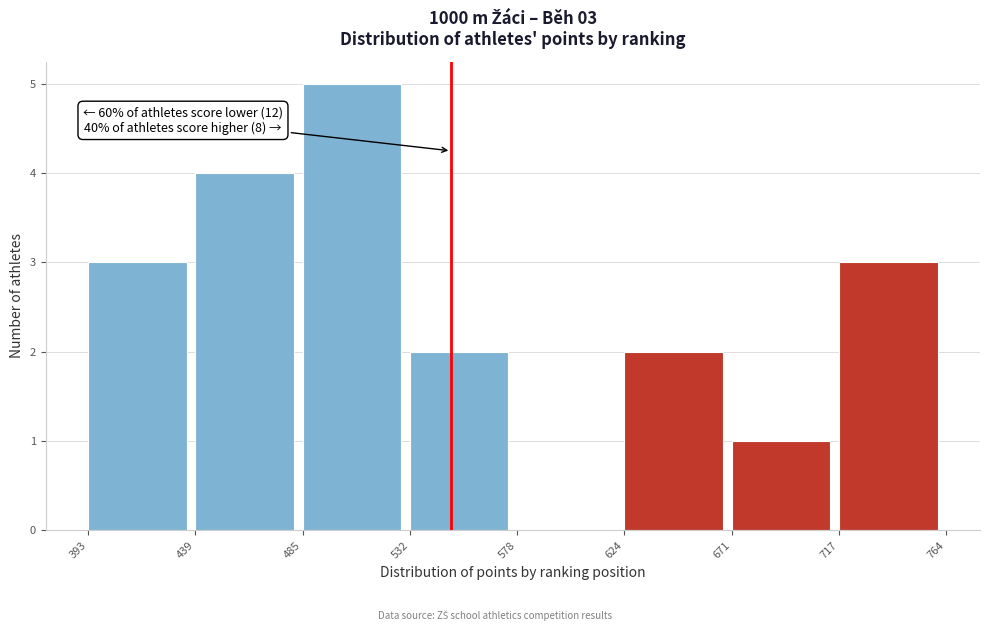

Over which range of the x-axis is the bar tallest?

485 to 532